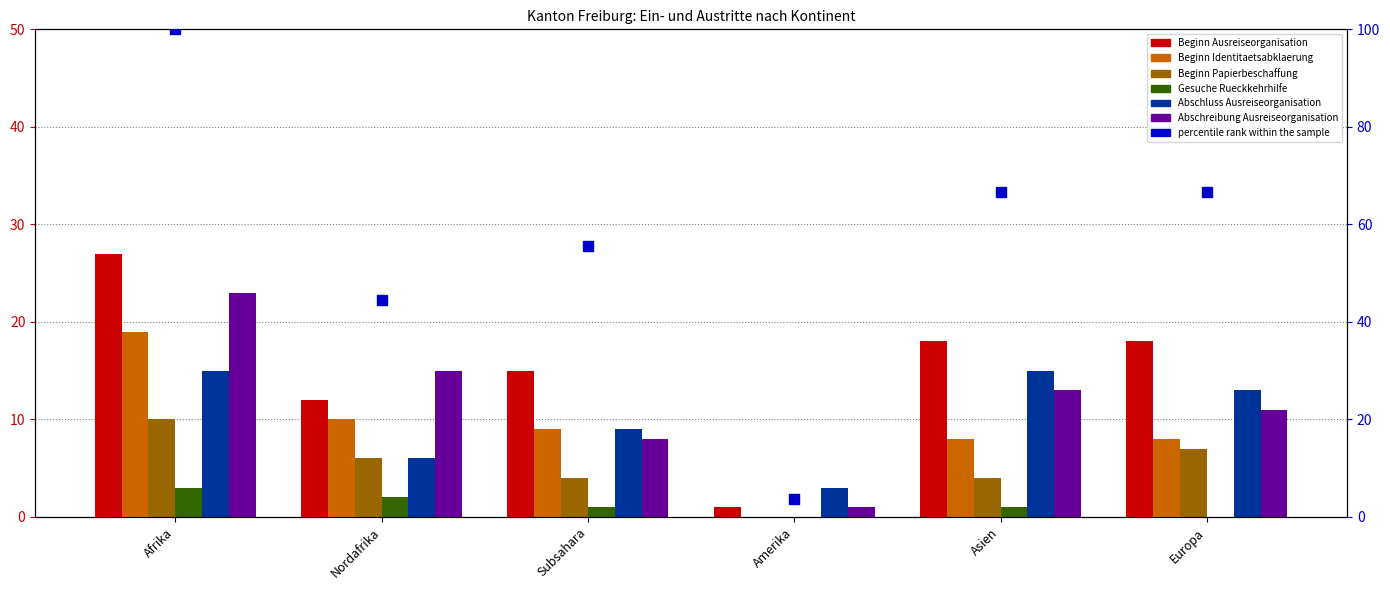

Which series has the widest spread of Y values?

Beginn Ausreiseorganisation